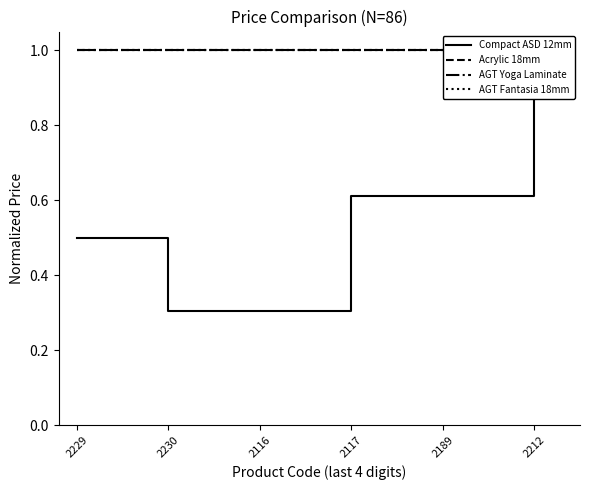

Which has a higher value, 2230 or 2212?

2212